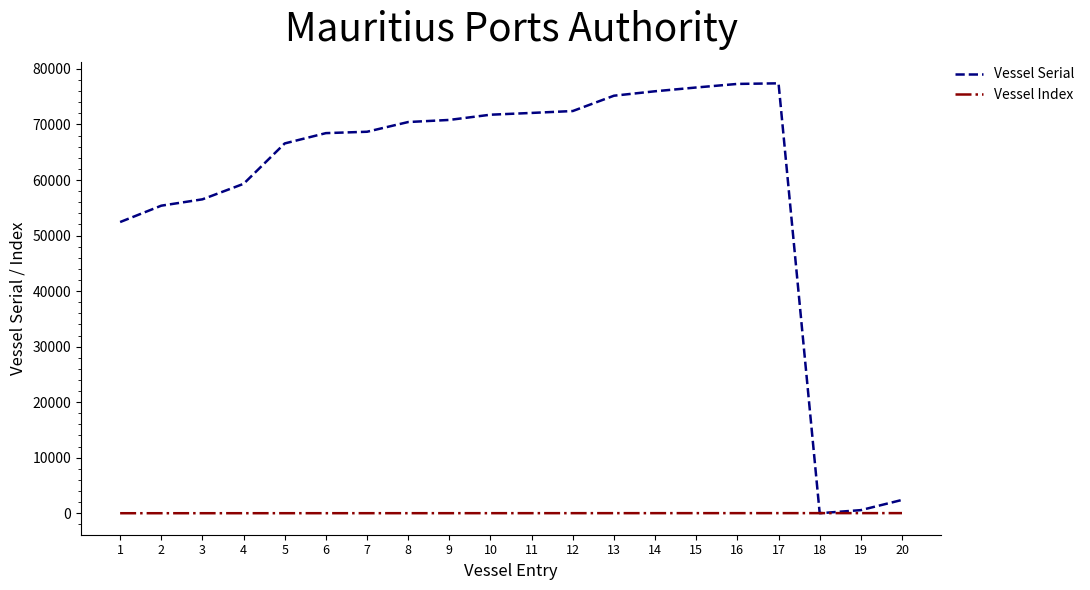

Which series ends up on top after the final intersection of Vessel Index and Vessel Serial?

Vessel Serial